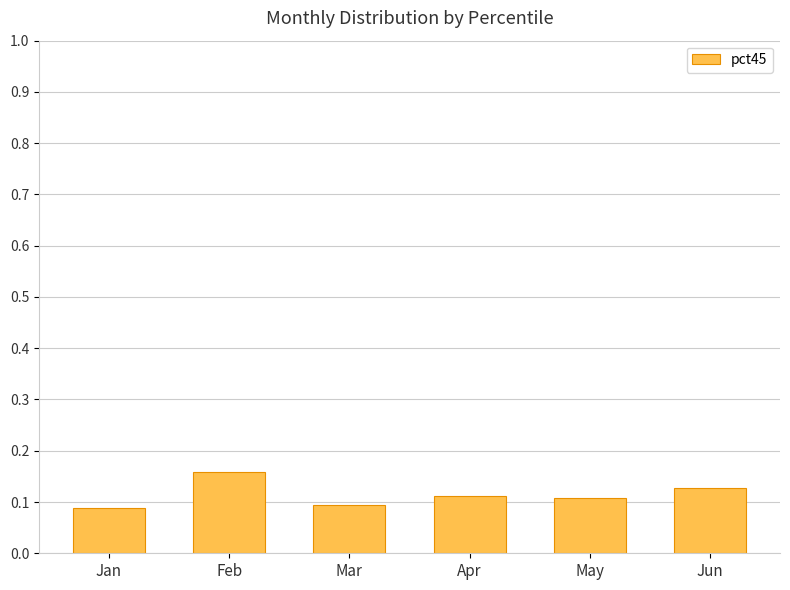

How many values are between 0 and 1?

6